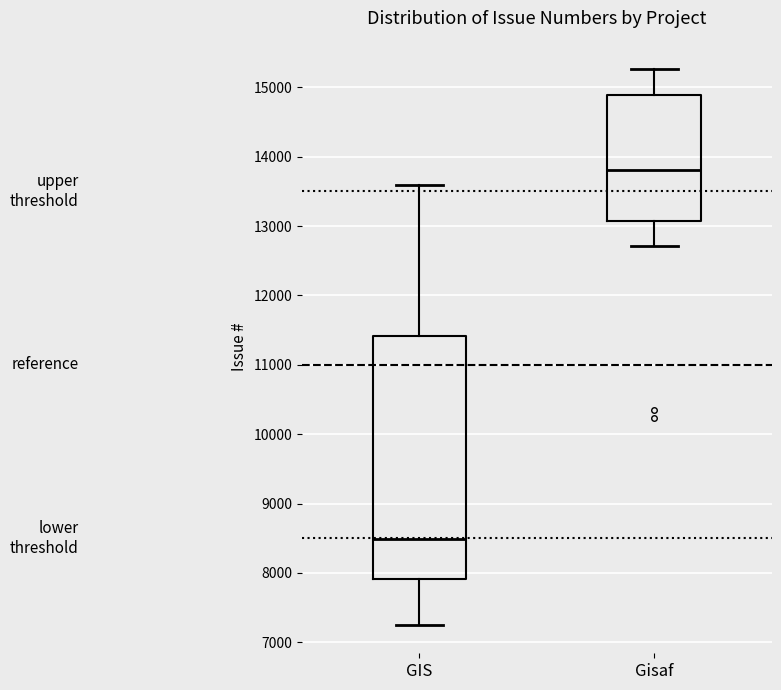

Reading left to right, read every box against the y-axis: the position of its median line, the range the box covers, and the ends of its whiskers. The values are not printed on the chart, so give them approximately, as read against the axis.

GIS: median 8500, box 7900 to 11400, whiskers 7200 to 13600
Gisaf: median 13800, box 13100 to 14900, whiskers 12700 to 15300